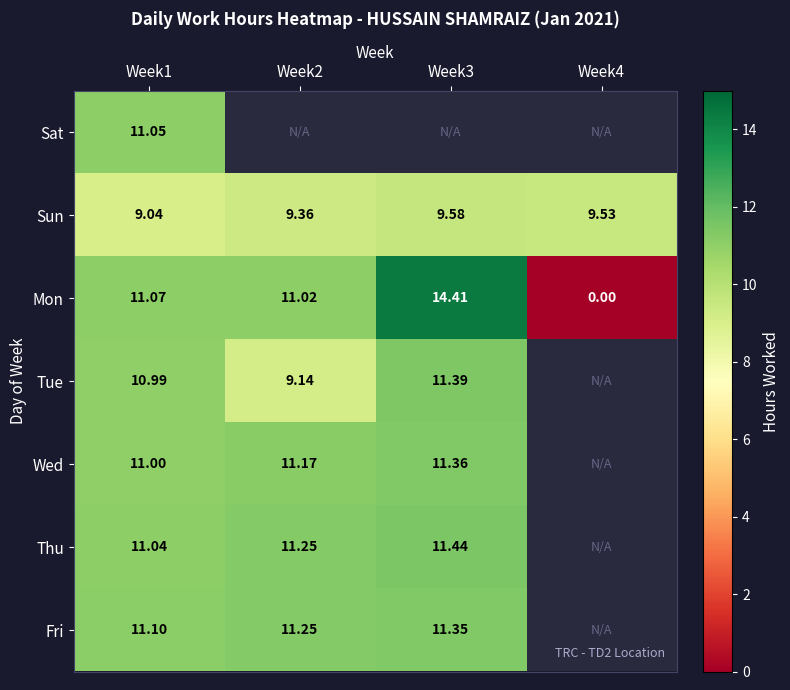

Is the value of Mon at Week2 greater than the value of Thu at Week2?

No